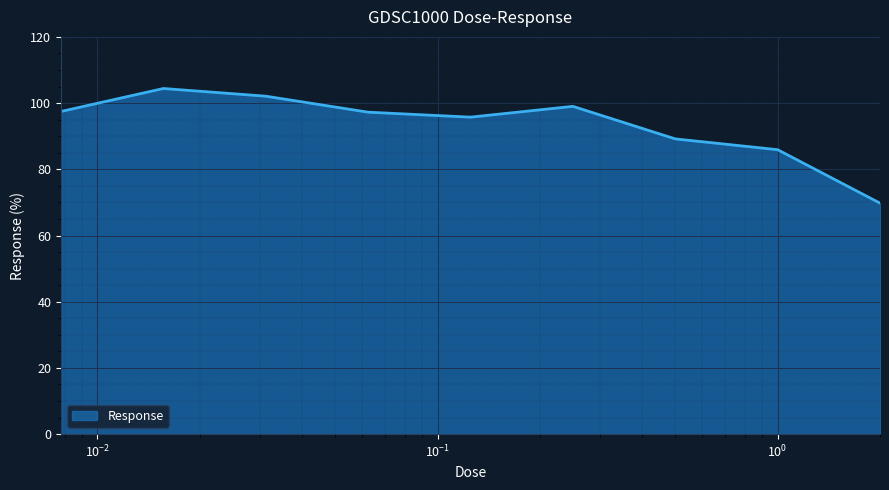

What is the greatest value displayed?

104.4